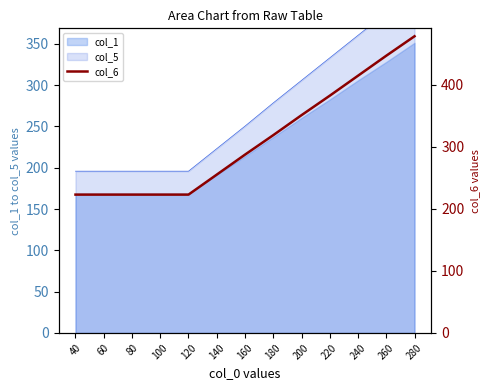

Reading left to right, list all the values displayed in this chart.

223.1	223.1	223.1	223.1	223.1	255.4	287.6	319.0	351.2	382.6	414.9	447.1	478.5